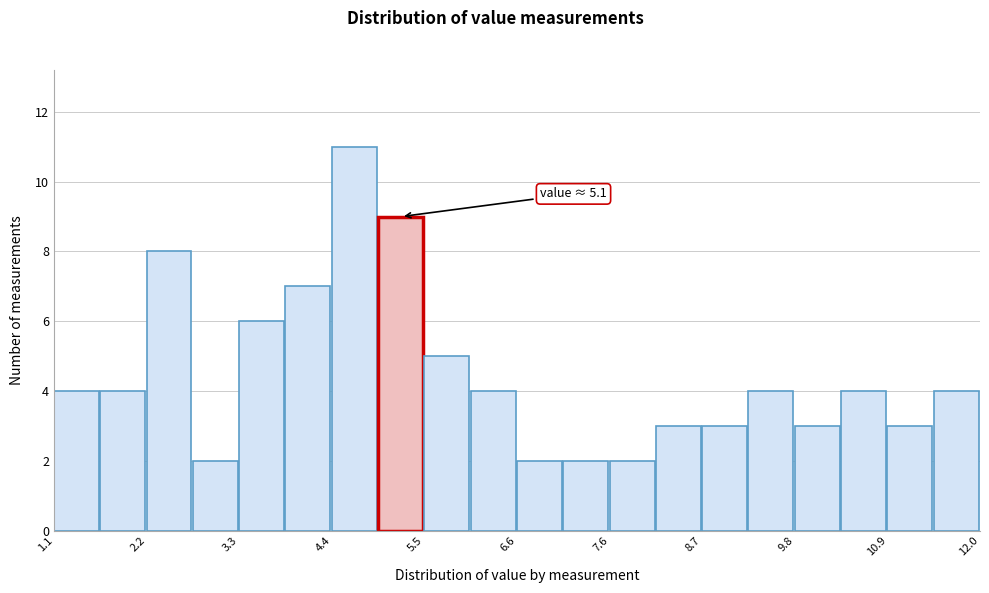

Read against the x-axis, roughly where is the centre of the tallest bar?

4.6